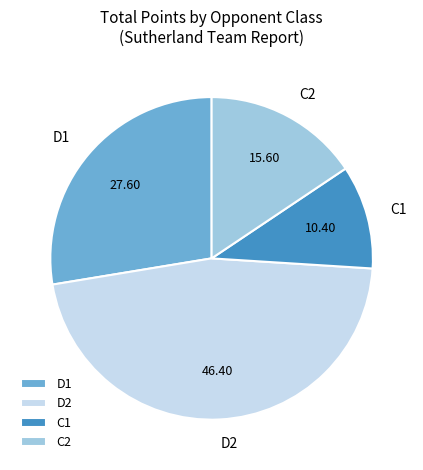

Rank the categories by value from highest to lowest.

D2, D1, C2, C1